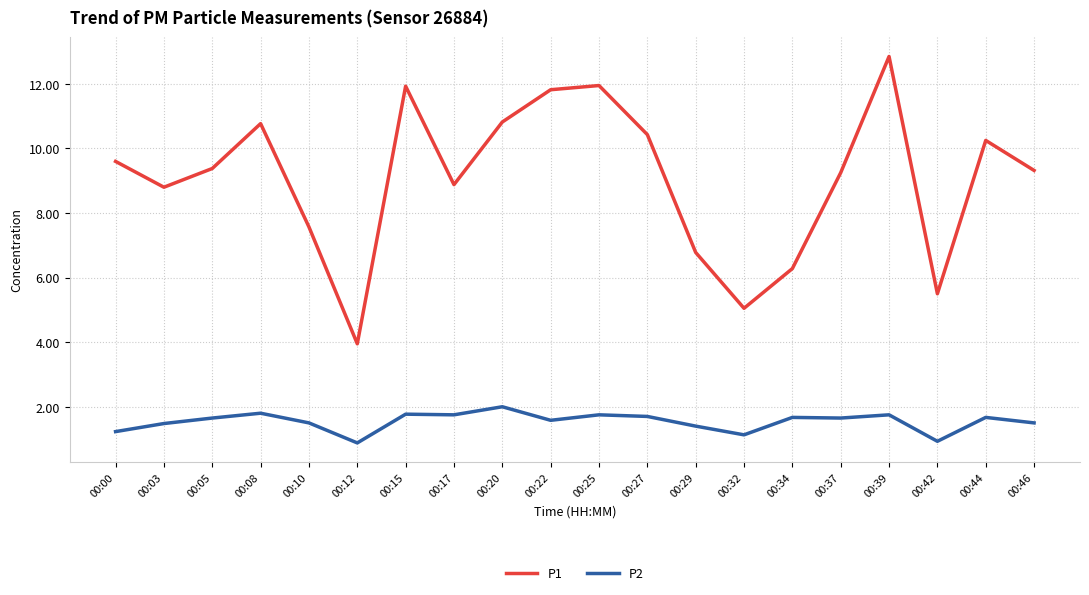

The P2 series shows 1.2 at 00:20. True or false?

False